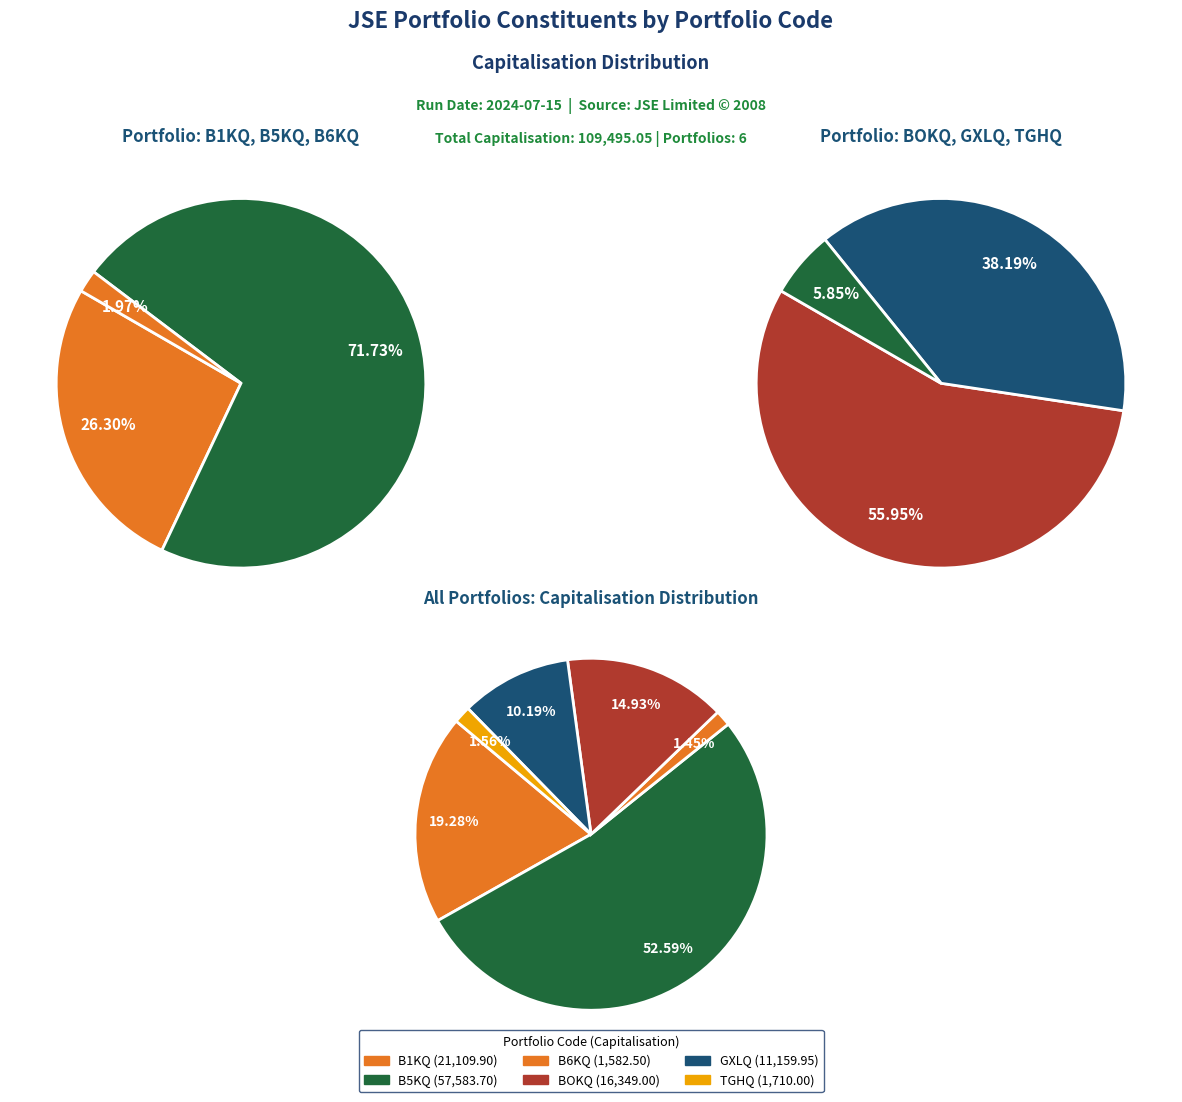

What is the total percentage of Ninety One plc and Glencore plc?

12.0%